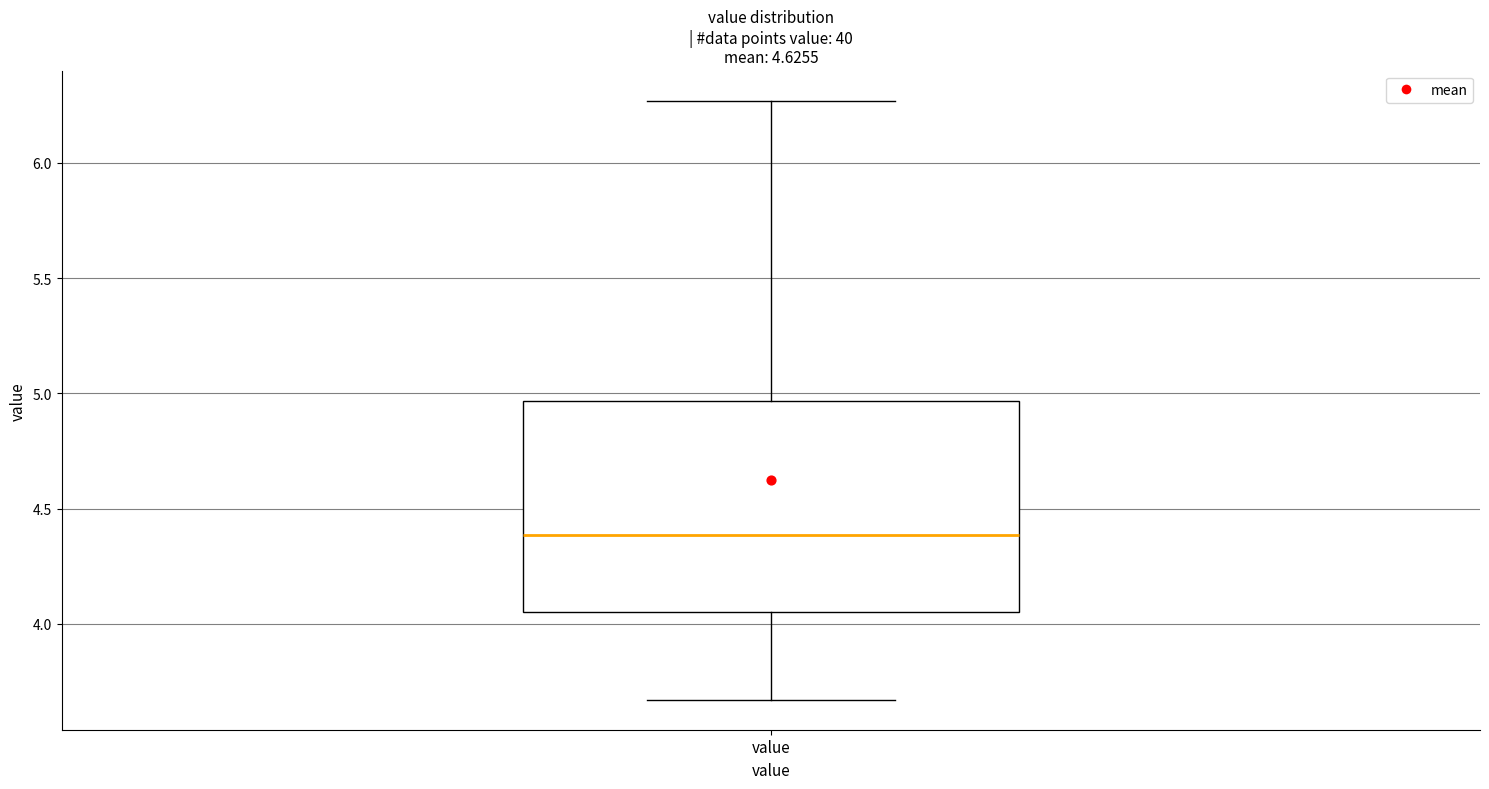

Where does the lower whisker of the box for value end on the y-axis? The values are not printed on the chart, so give them approximately, as read against the axis.

3.65